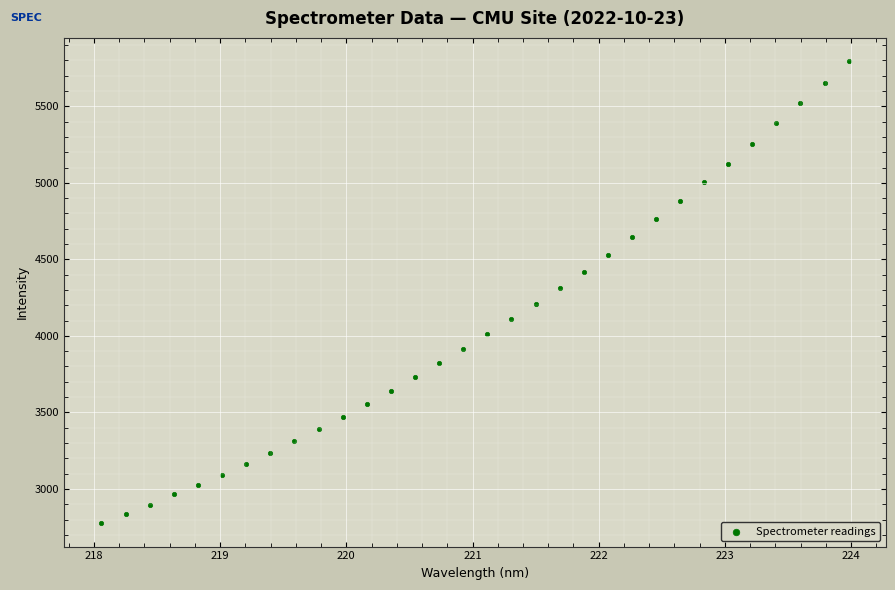

What is the range of Y values (max minus min)?

3021.6